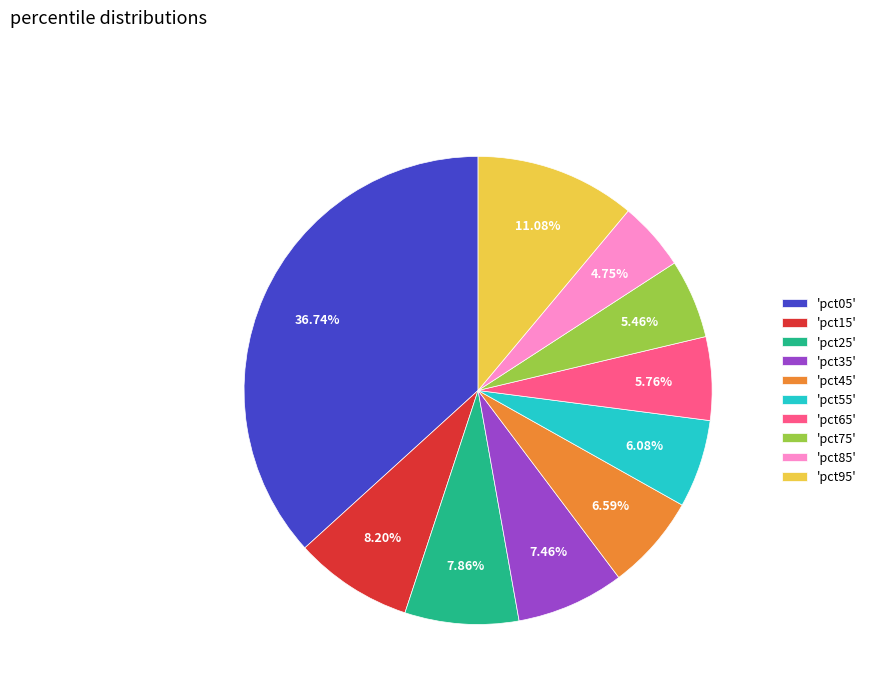

Is the sum of 'pct35' and 'pct65' greater than half?

No